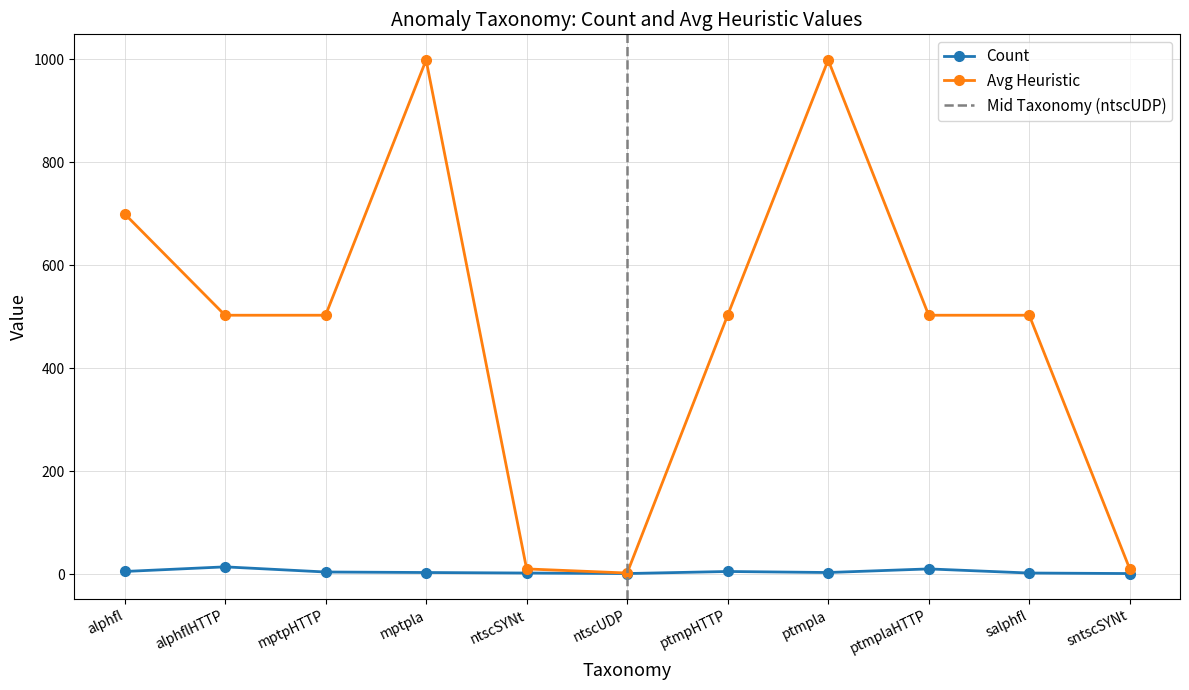

List the labels in order of count value, largest first.

alphflHTTP, ptmplaHTTP, alphfl, ptmpHTTP, mptpHTTP, mptpla, ptmpla, ntscSYNt, salphfl, ntscUDP, sntscSYNt